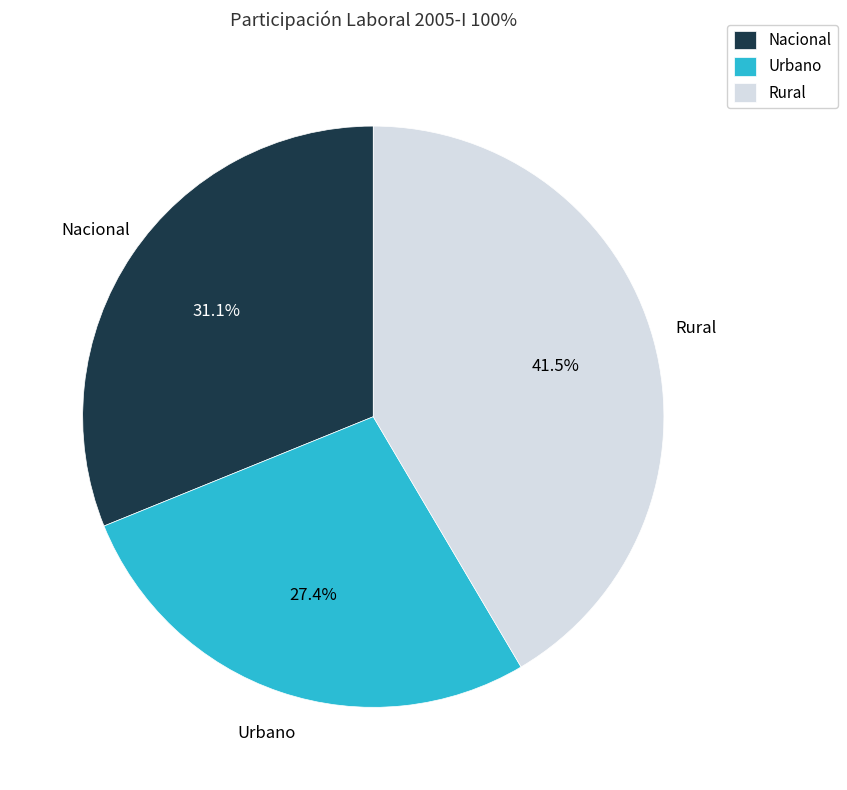

Between Urbano and Nacional, which is larger?

Nacional